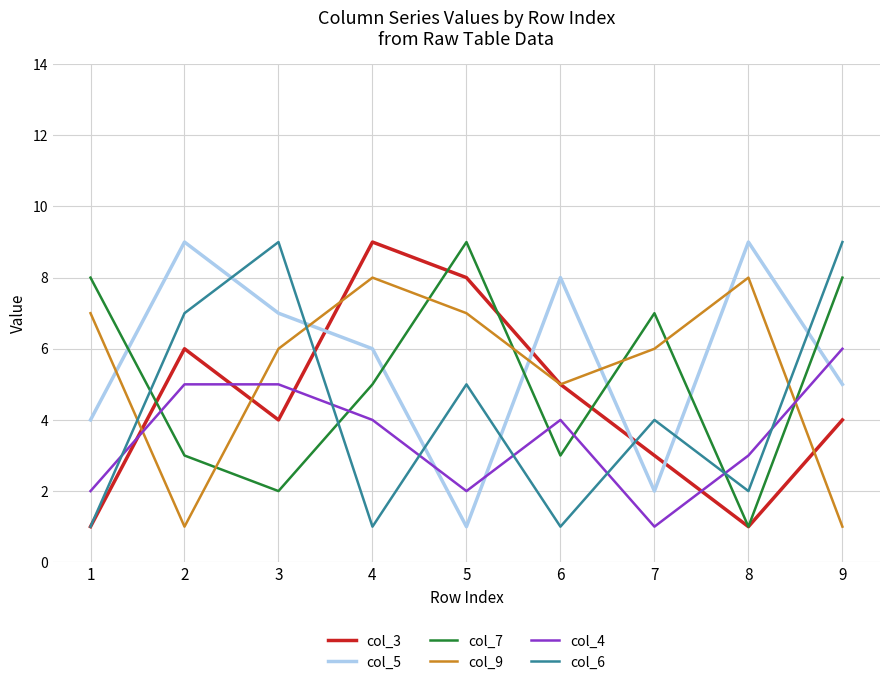

Where is col_9 nearest to the value 4?

6